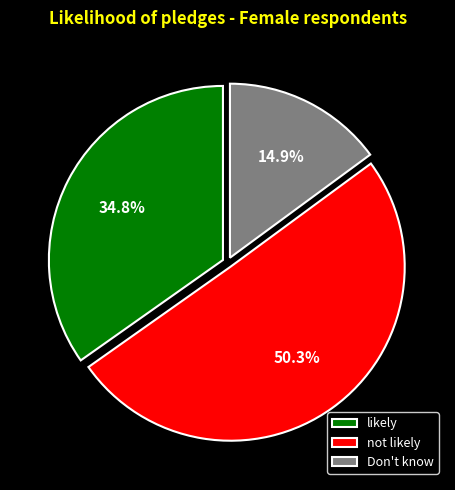

True or false: Don't know accounts for 15% of the total.

True